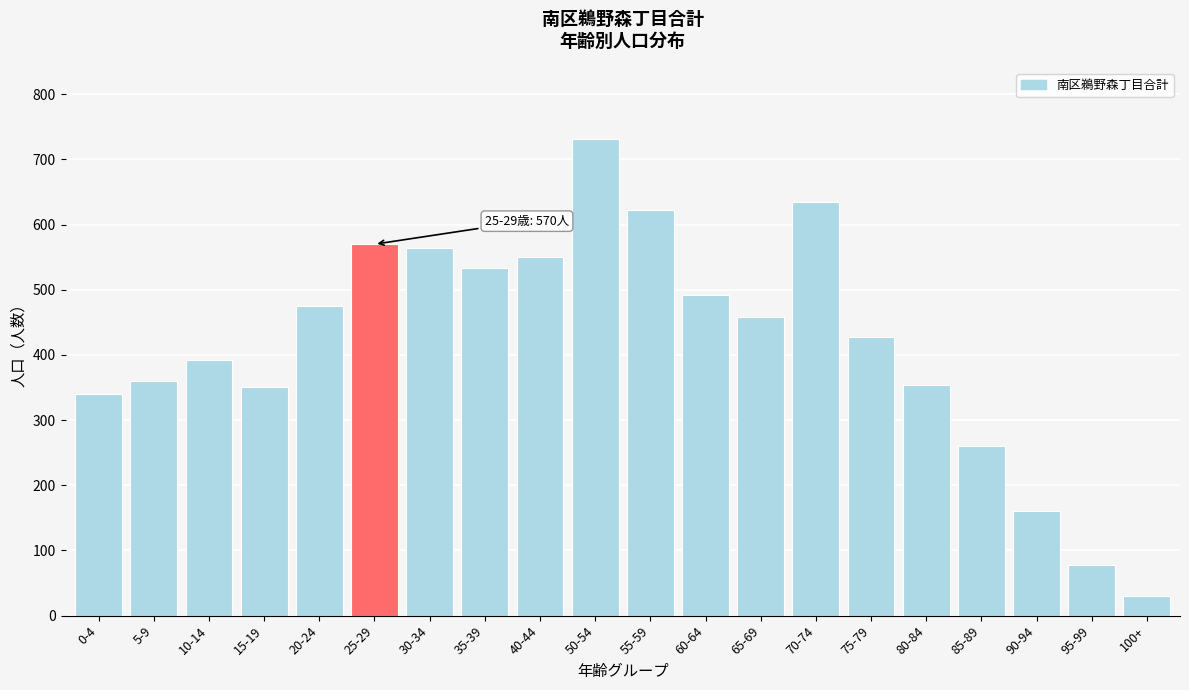

At which category does the chart reach its minimum across all series?

100+